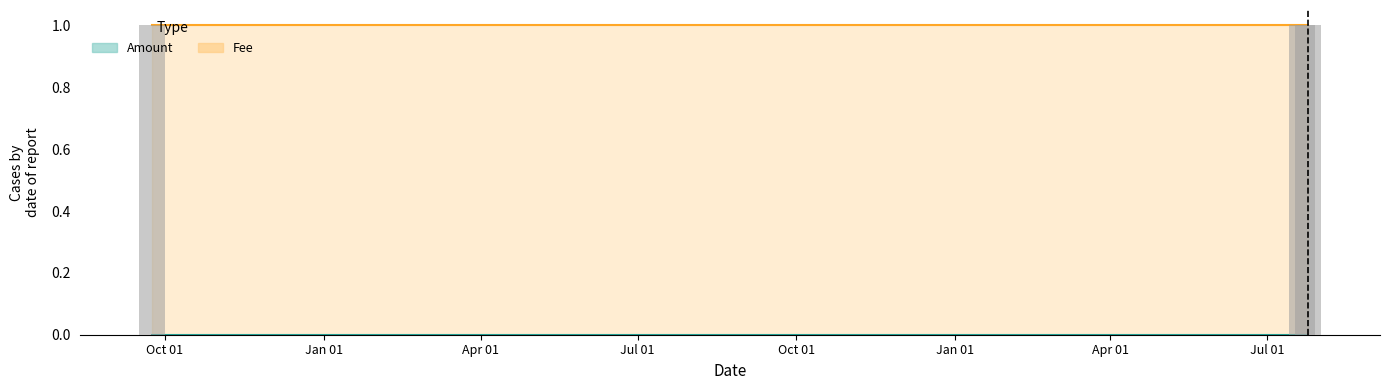

How many groups of bars are there?

3